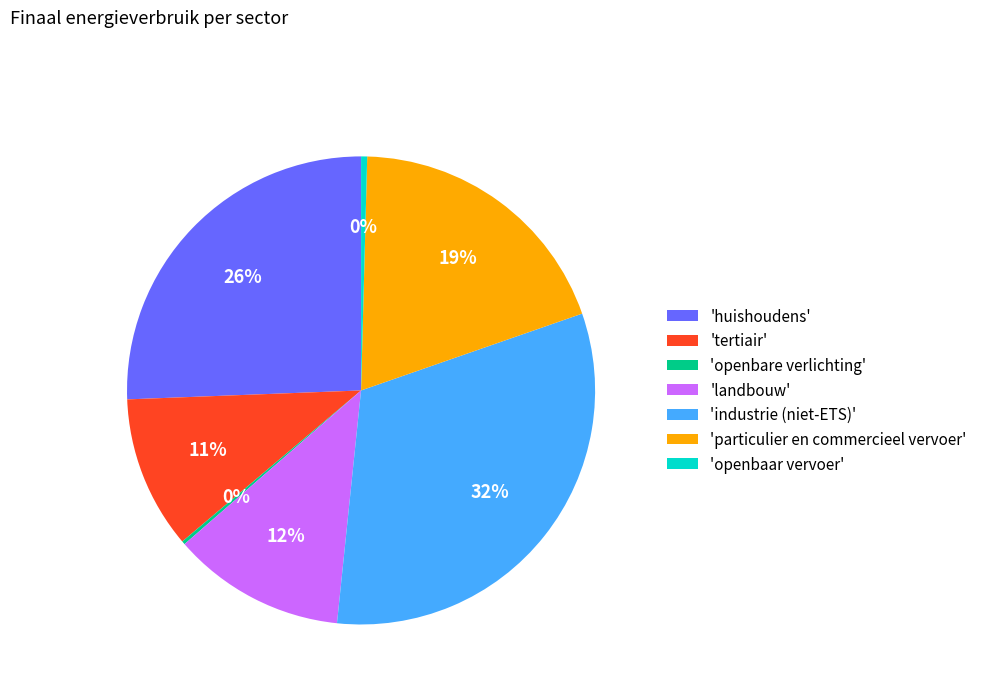

To the nearest percent, what is the difference between the largest and smallest slice percentages?

32%